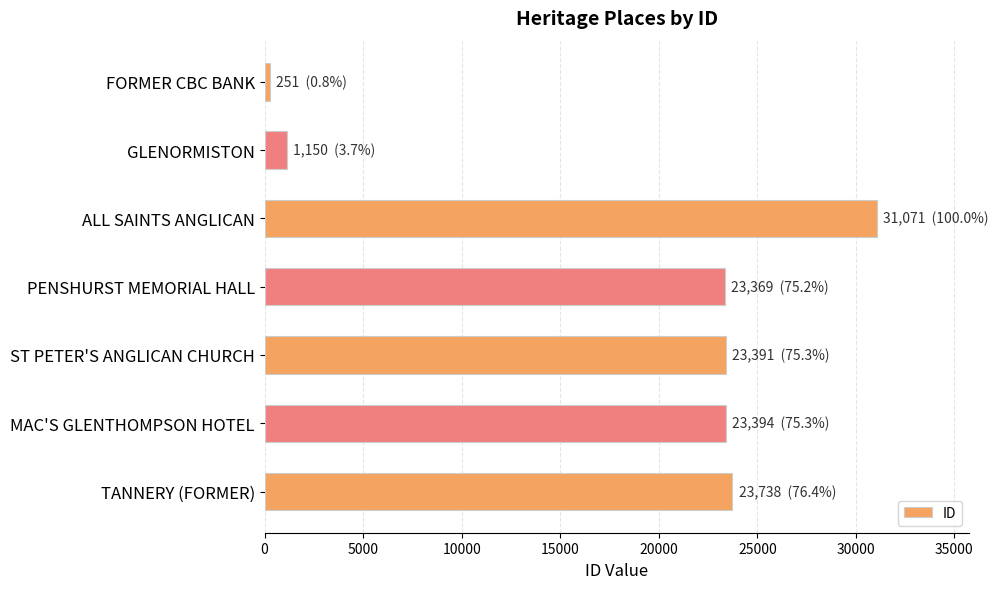

What is the difference between the maximum and minimum values?

30820